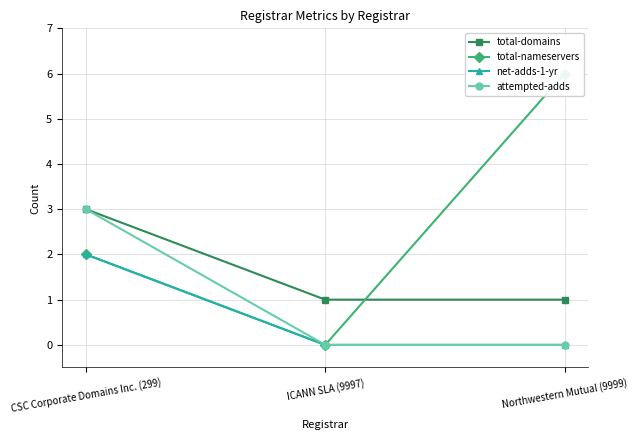

What are all the series names shown in the legend?

total-domains, total-nameservers, net-adds-1-yr, attempted-adds